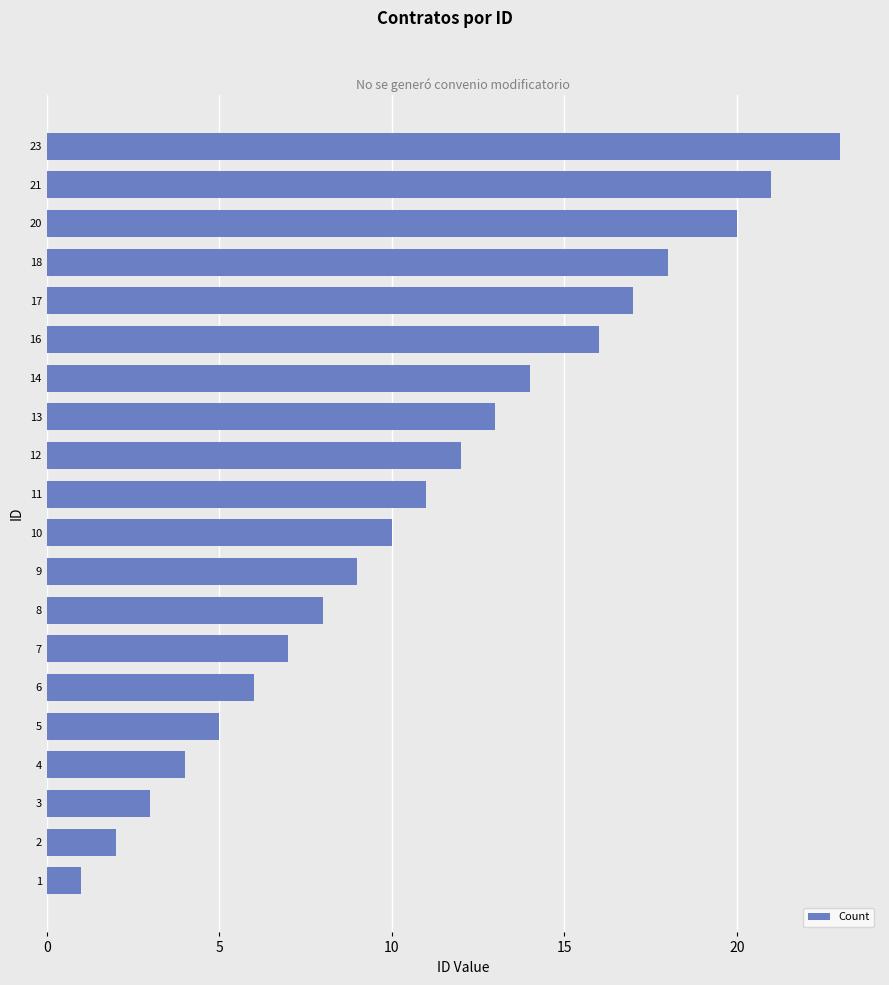

Rank the categories by value from highest to lowest.

23, 21, 20, 18, 17, 16, 14, 13, 12, 11, 10, 9, 8, 7, 6, 5, 4, 3, 2, 1